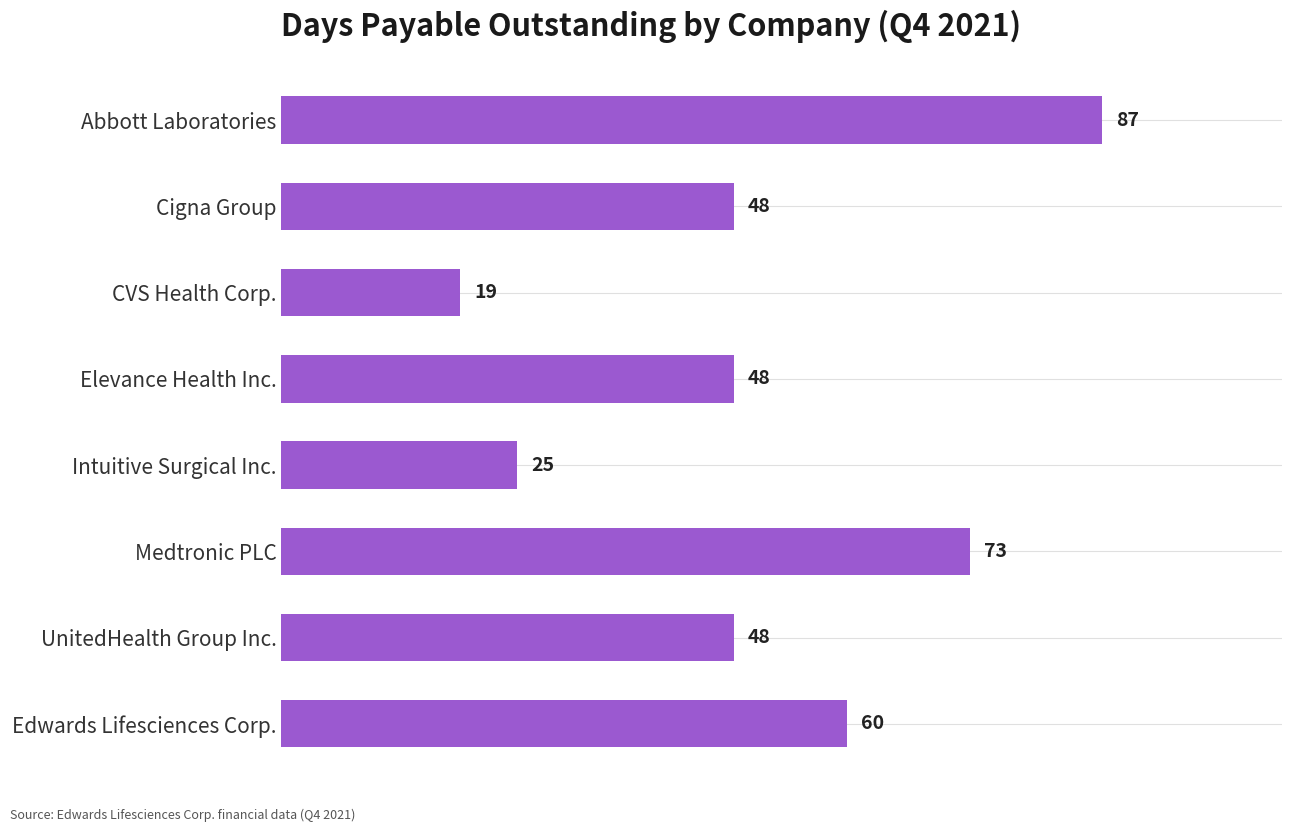

What is the change in value from Intuitive Surgical Inc. to UnitedHealth Group Inc.?

+23